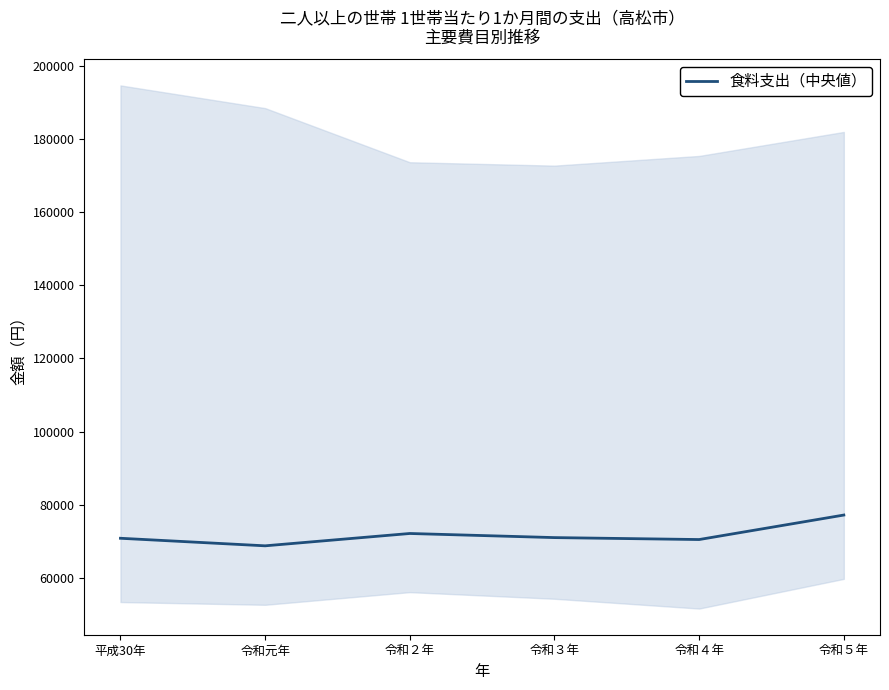

What is the value of the 2nd point from the left?

68727